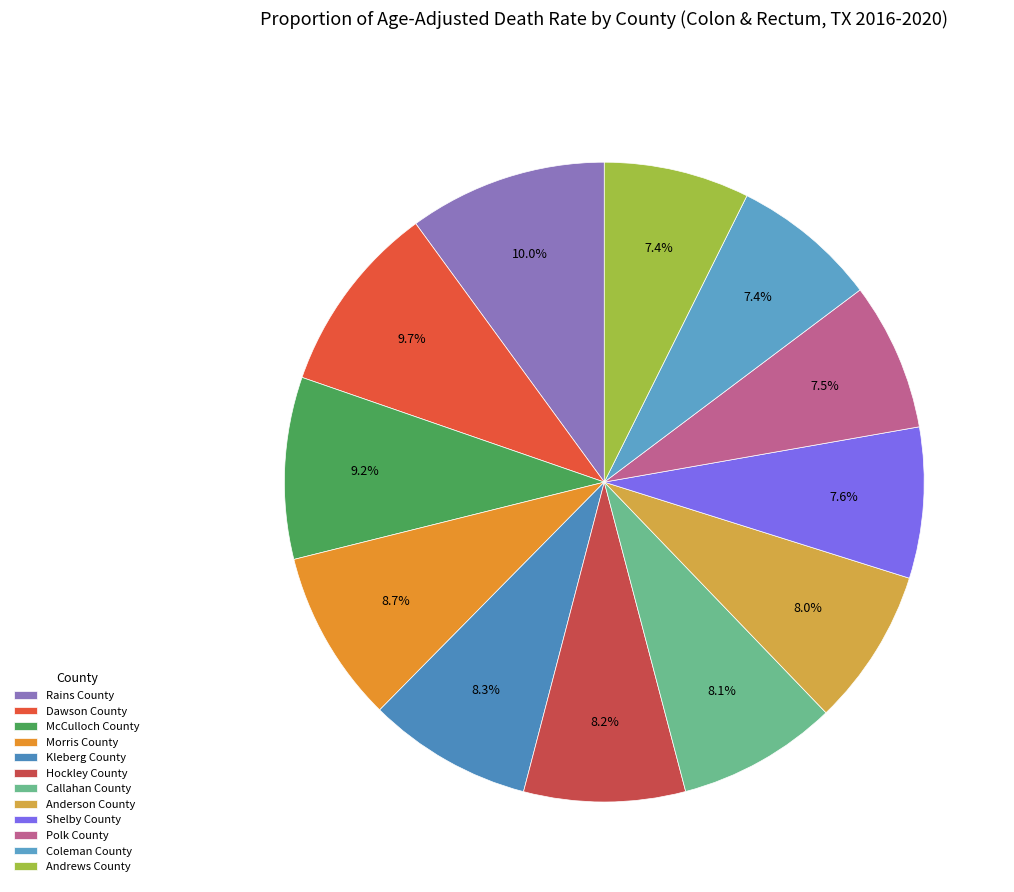

Is it true that Polk County is 21% of the pie?

False